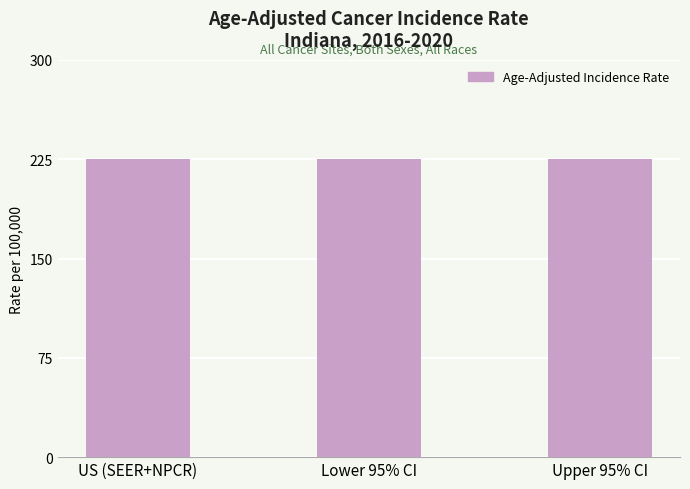

How many values are below 225?

1